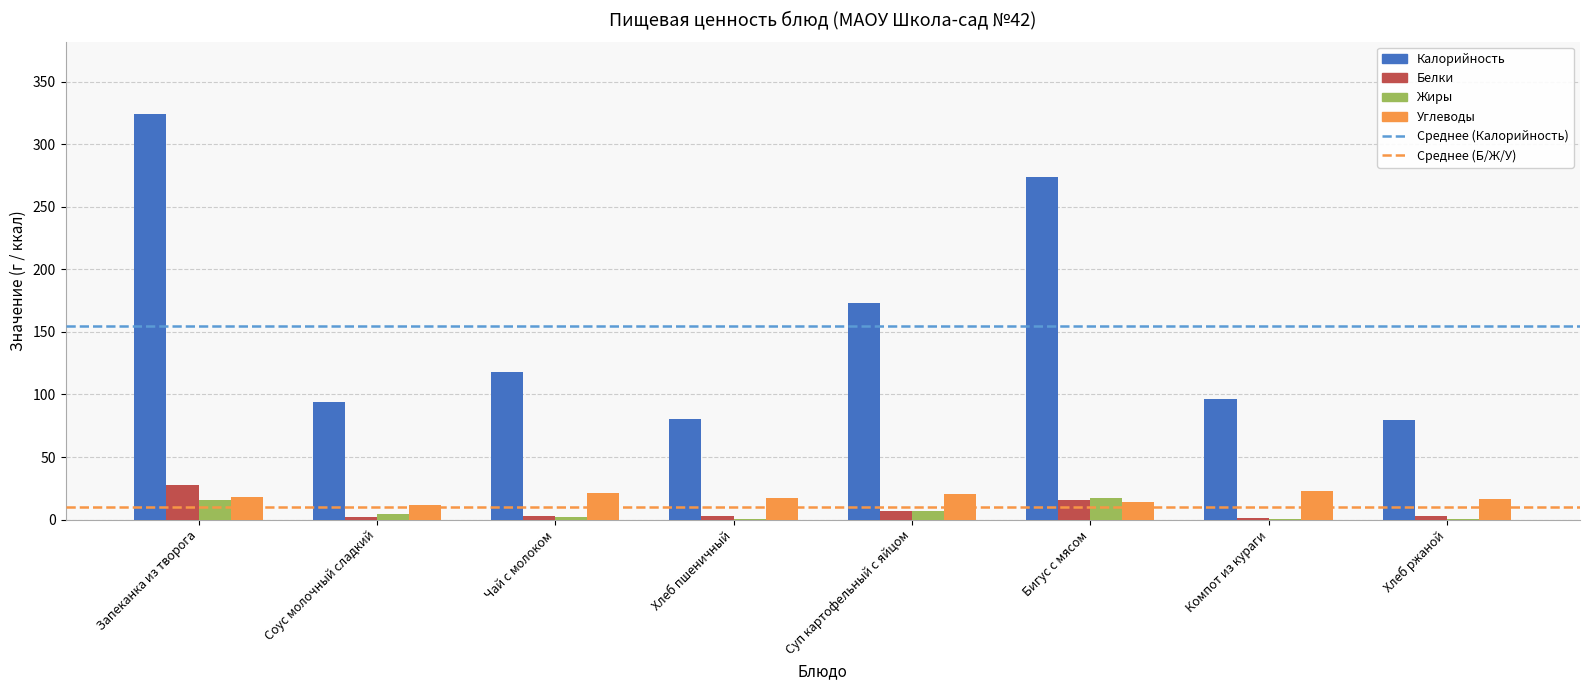

Count the number of data series in this chart.

4